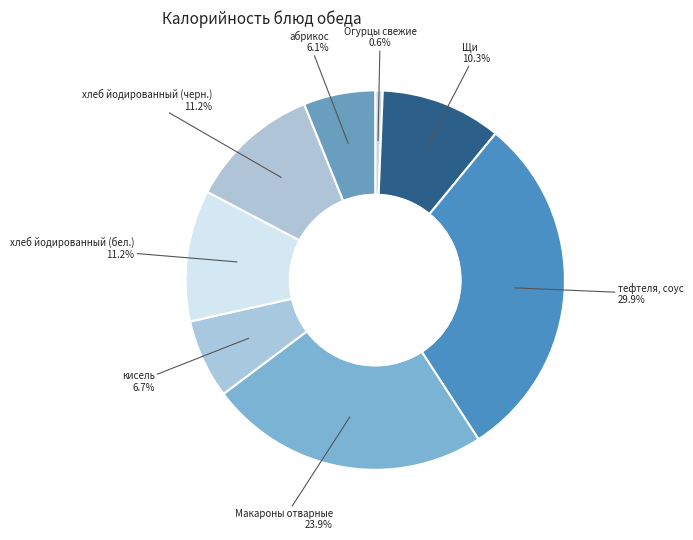

Is there a majority slice in this chart?

No